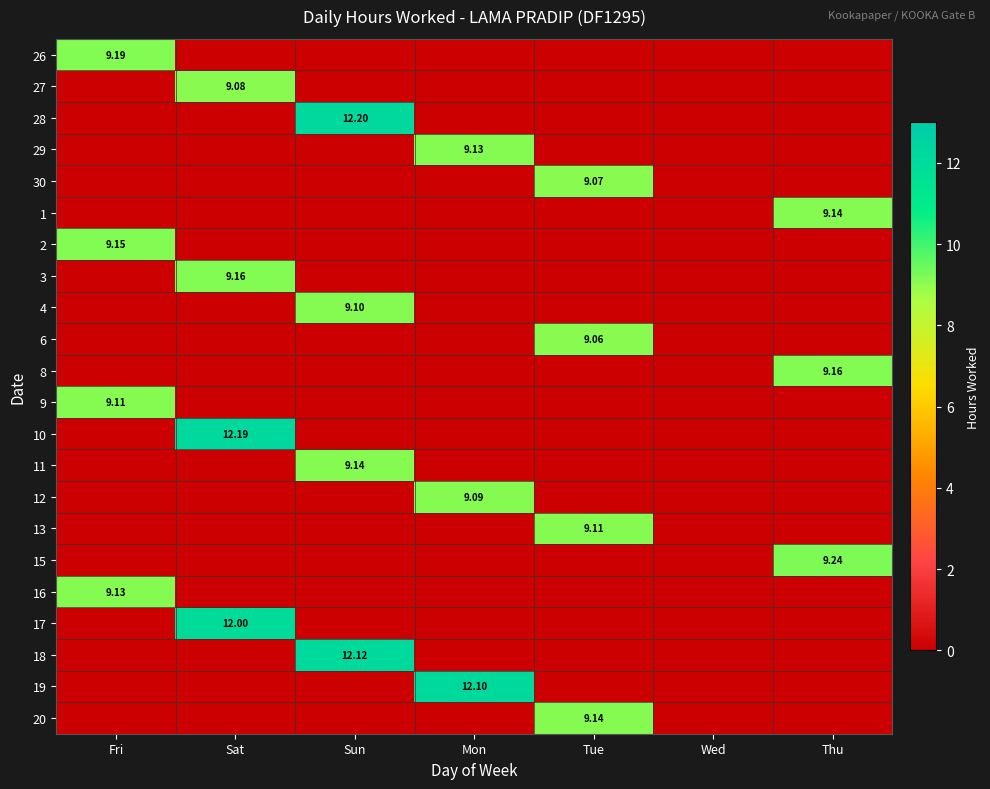

At how many categories does at least one series exceed 2?

6